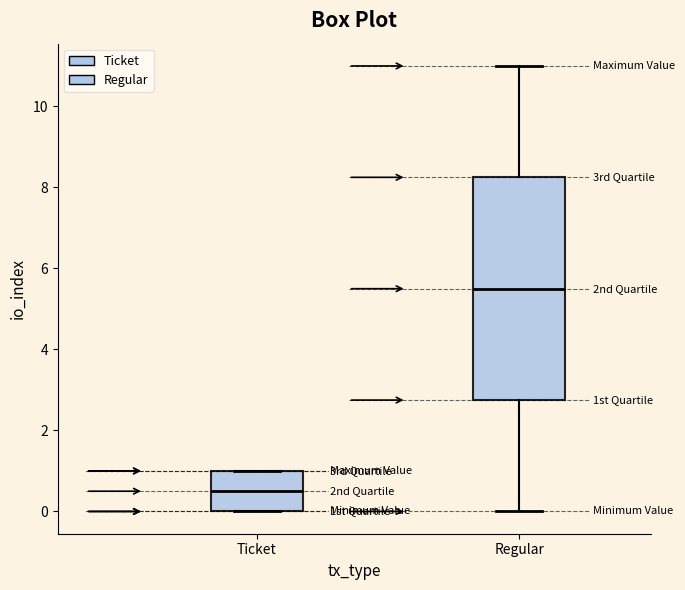

Reading left to right, transcribe this box plot: for each box, give where its median line is, the range the box spans, and where its two whiskers end, as read against the y-axis. The values are not printed on the chart, so give them approximately, as read against the axis.

Ticket: median 0.6, box 0.0 to 1.0, whiskers 0.0 to 1.0
Regular: median 5.6, box 2.8 to 8.2, whiskers 0.0 to 11.0